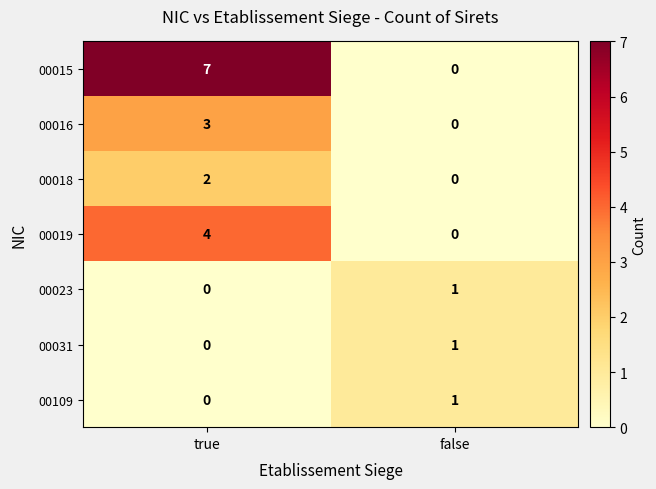

The value of 00018 at false is 0. True or false?

True